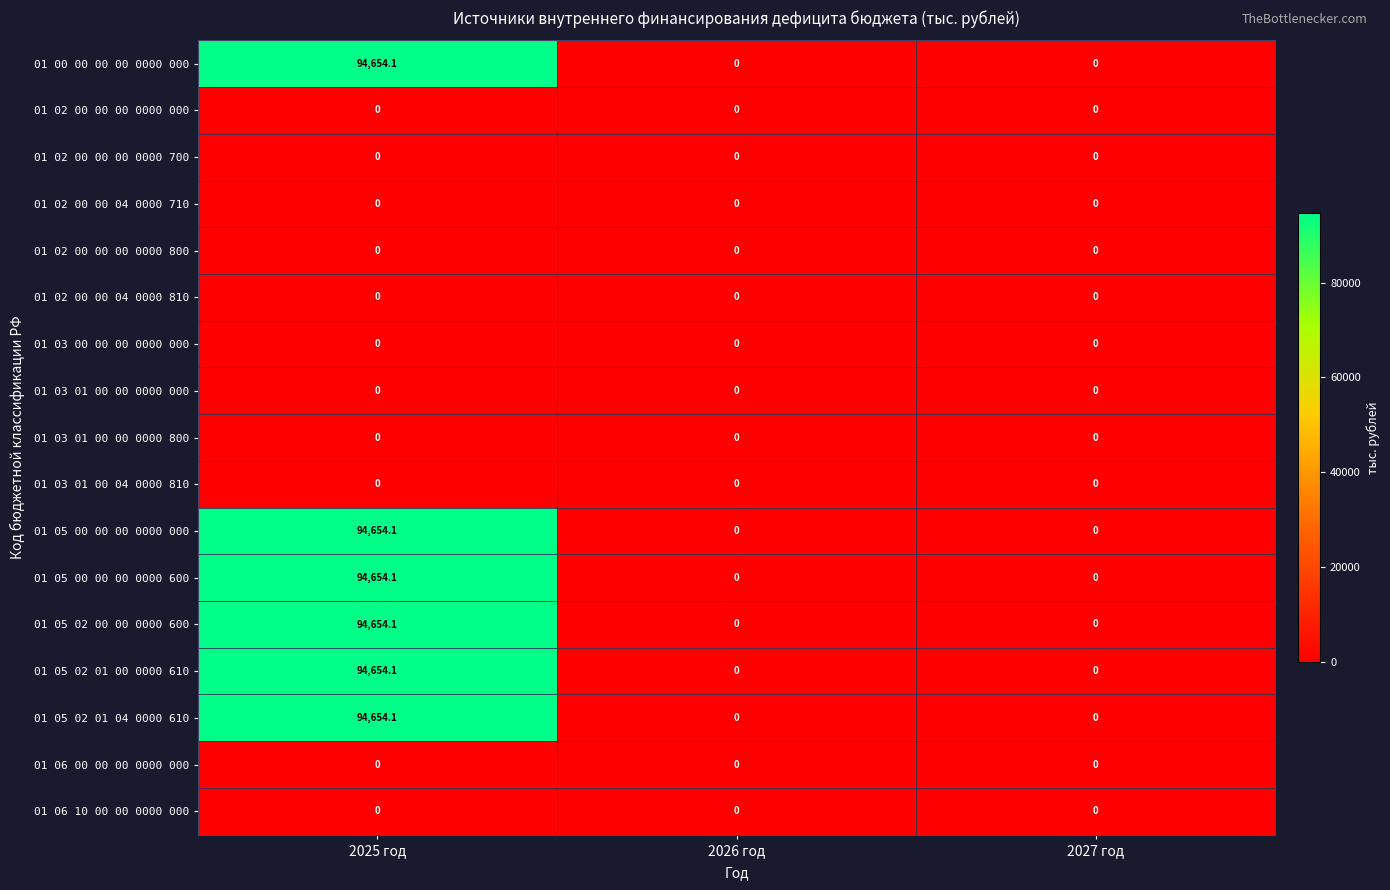

Which label corresponds to the largest value in the chart?

2025 год